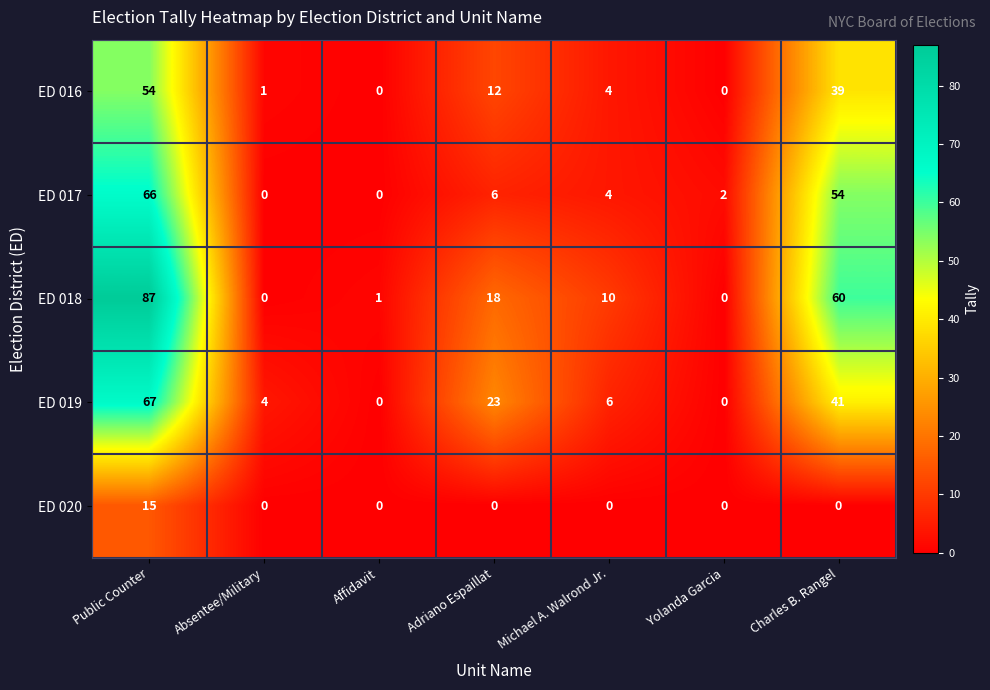

Which series has the largest range (max minus min)?

ED 018